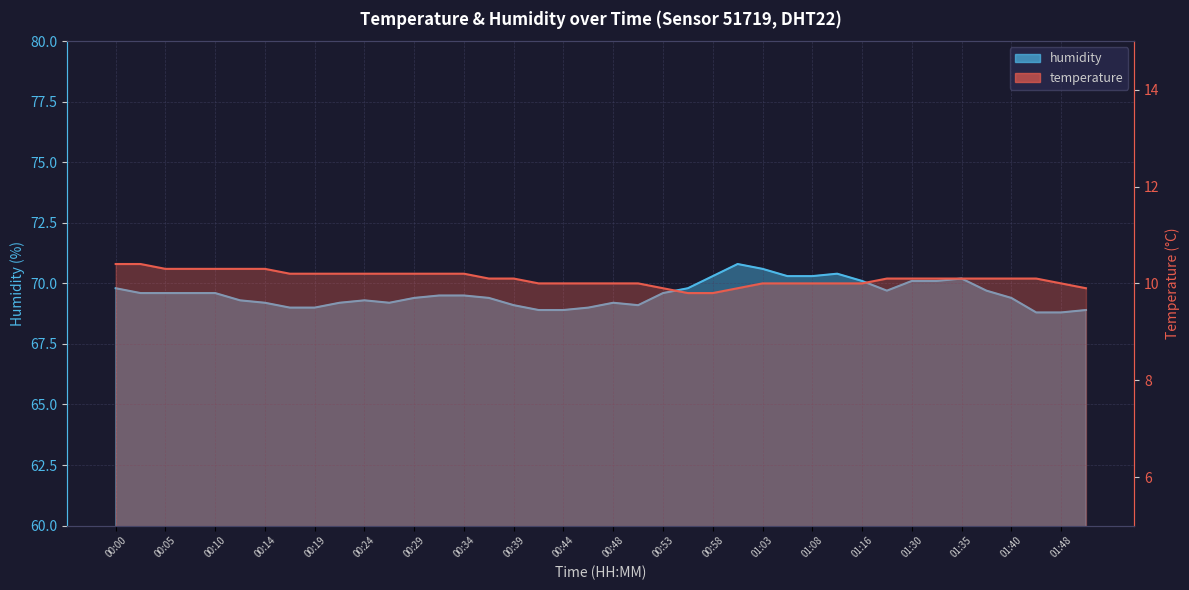

How many temperature values are between 10 and 11?

35